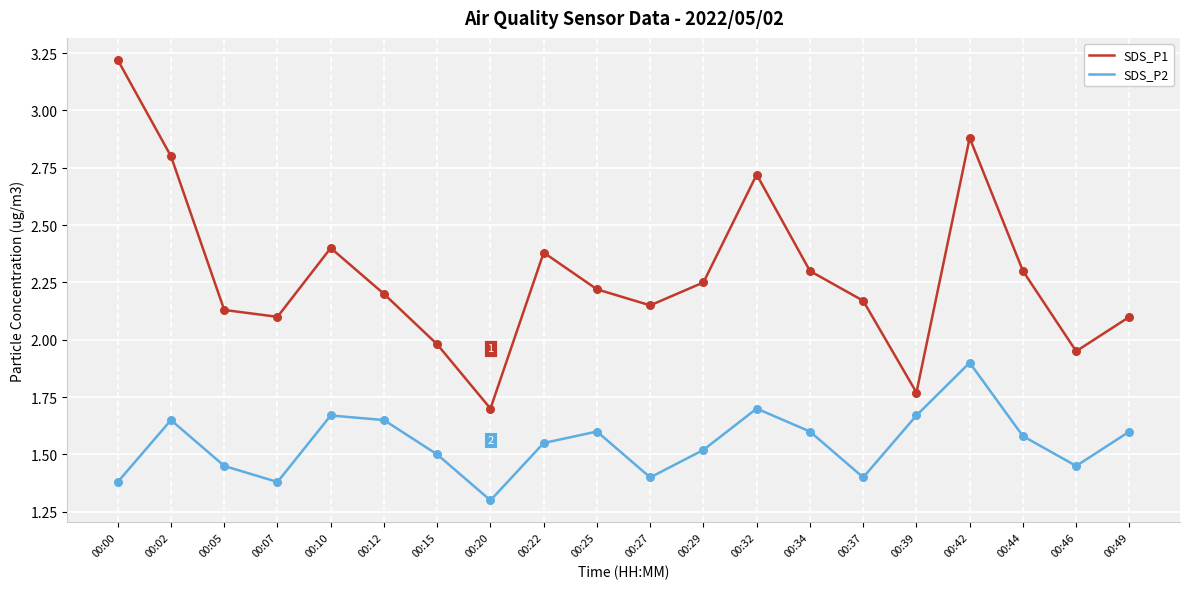

Is the value of SDS_P2 at 00:37 greater than the value of SDS_P1 at 00:00?

No